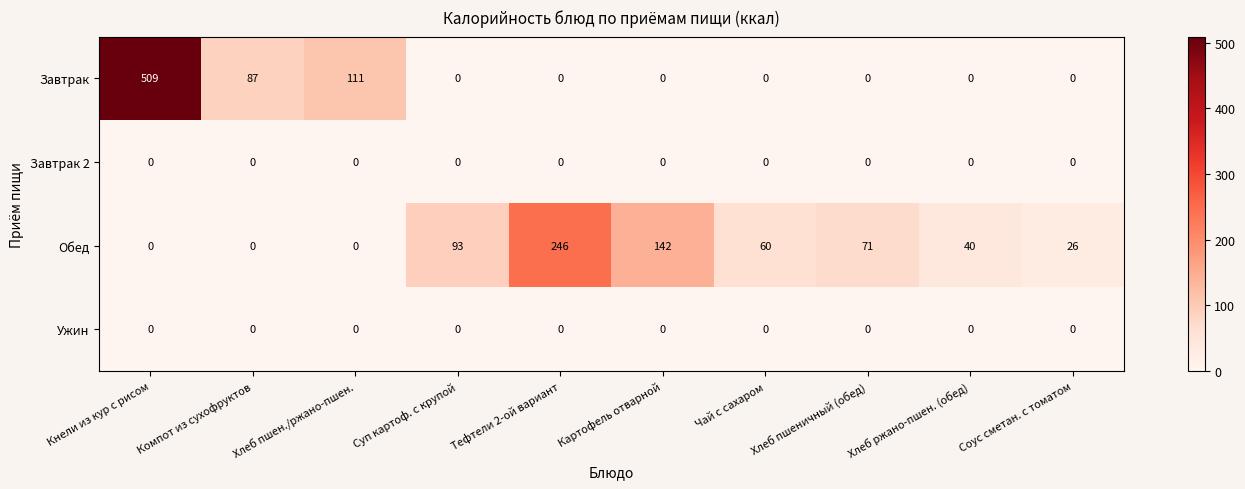

What is the total value across all series at Хлеб пшен./ржано-пшен.?

111